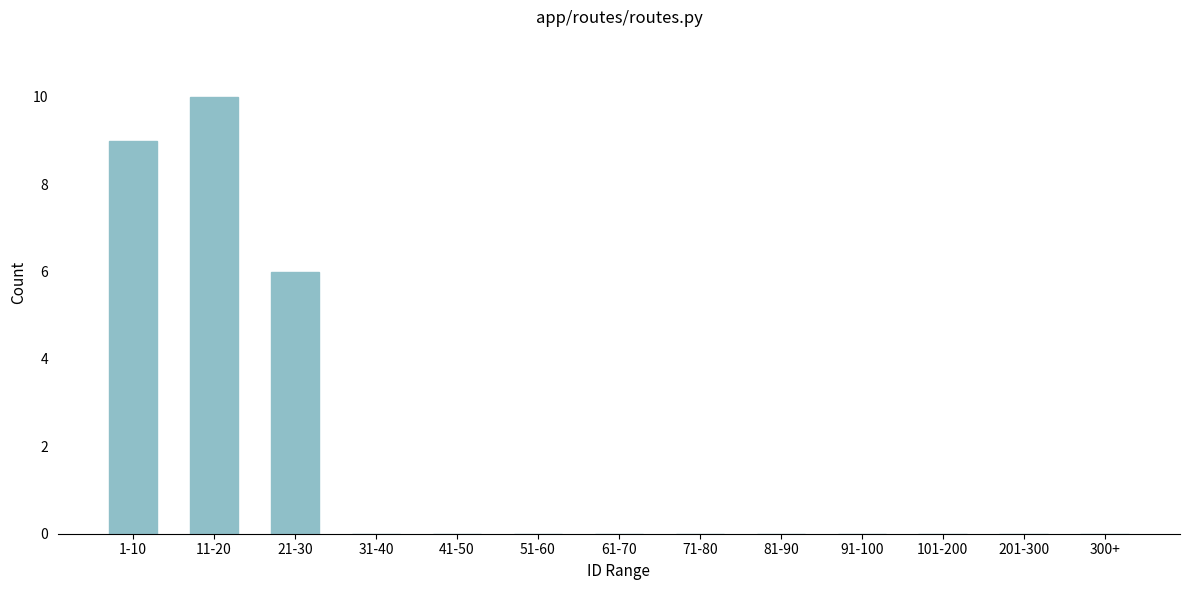

Reading right to left, what are all the values shown in this chart?

300+=0	201-300=0	101-200=0	91-100=0	81-90=0	71-80=0	61-70=0	51-60=0	41-50=0	31-40=0	21-30=6	11-20=10	1-10=9